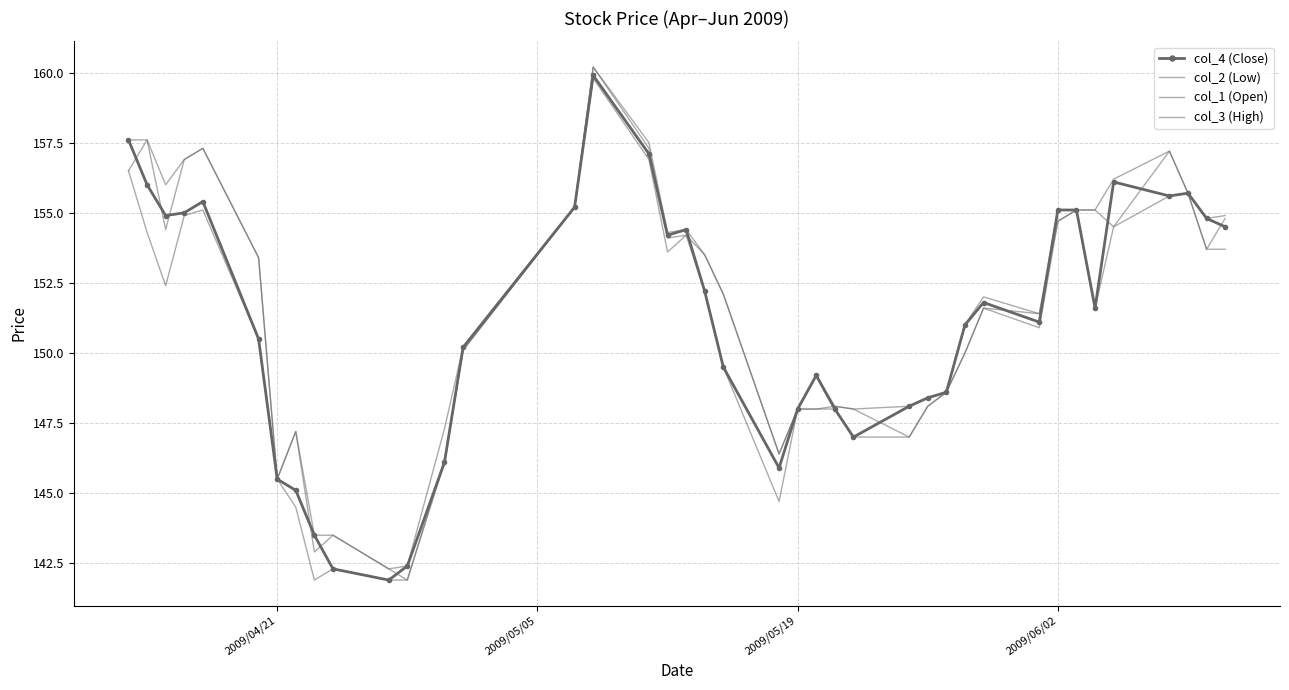

True or false: col_1 (Open) has more than 0 interior local peaks.

True